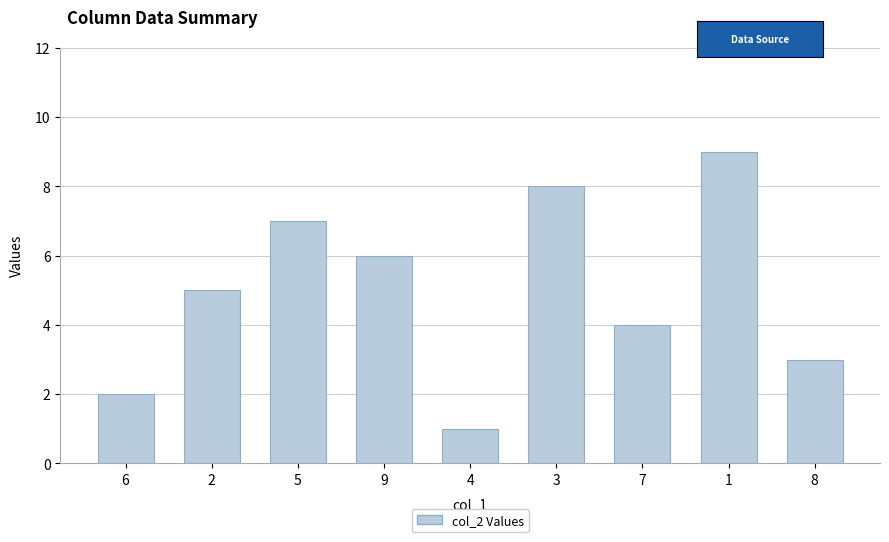

Rank the categories by value from lowest to highest.

4, 6, 8, 7, 2, 9, 5, 3, 1